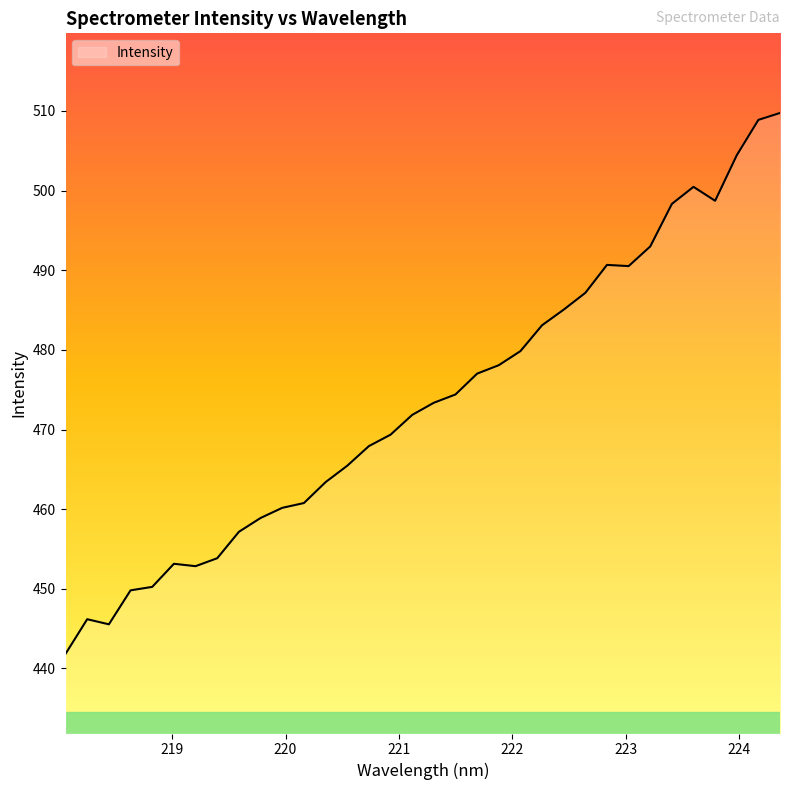

What is the greatest value displayed?

509.7